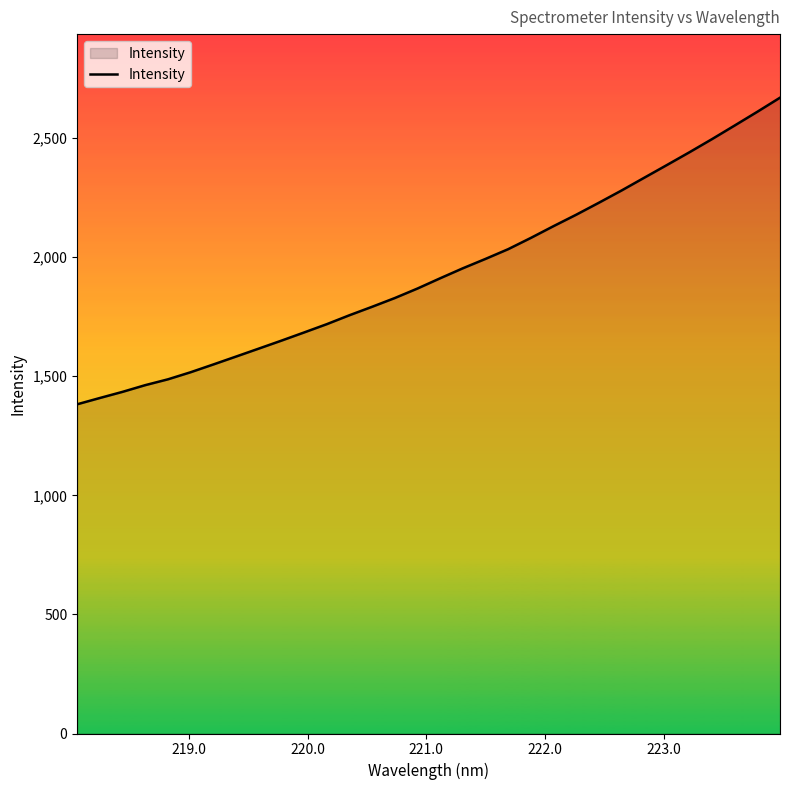

Reading left to right, list all the values displayed in this chart.

1382.1	1408.6	1434.4	1462.5	1487.0	1516.7	1549.3	1582.5	1615.8	1649.3	1683.7	1718.5	1756.0	1791.5	1828.2	1868.2	1911.1	1953.1	1992.5	2033.3	2080.6	2130.0	2177.9	2228.1	2279.5	2333.0	2386.3	2440.2	2495.6	2552.7	2610.3	2669.4